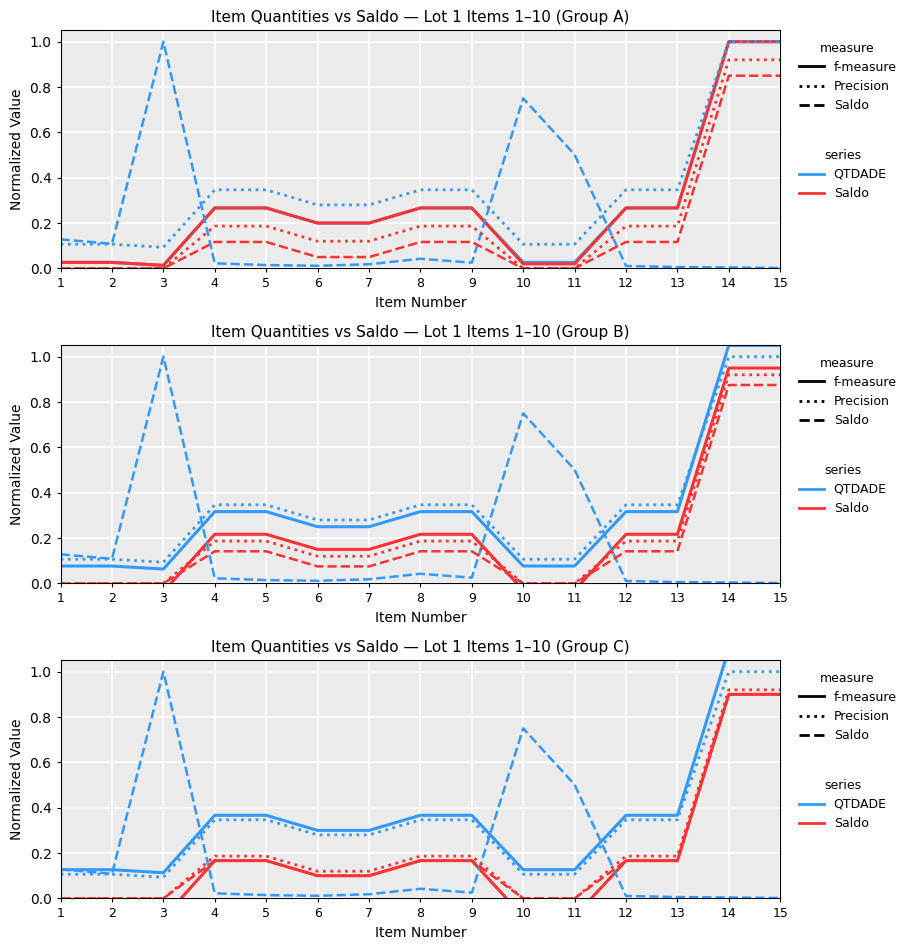

At how many categories does at least one series exceed 0?

15